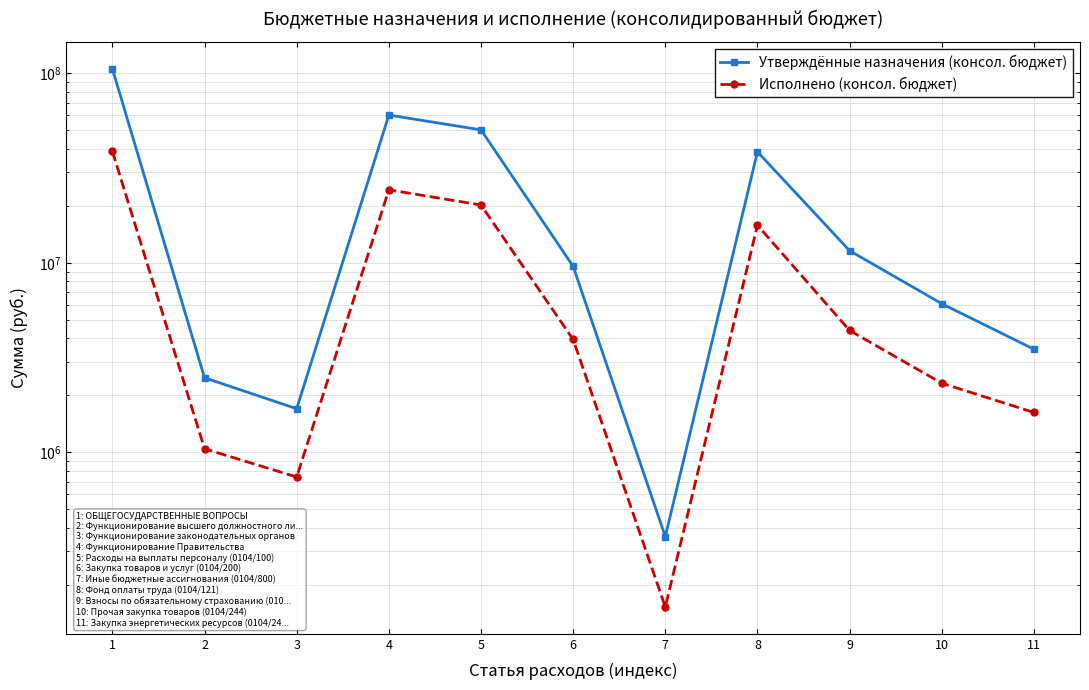

True or false: Исполнено (консол. бюджет) and Утверждённые назначения (консол. бюджет) intersect in this chart.

False